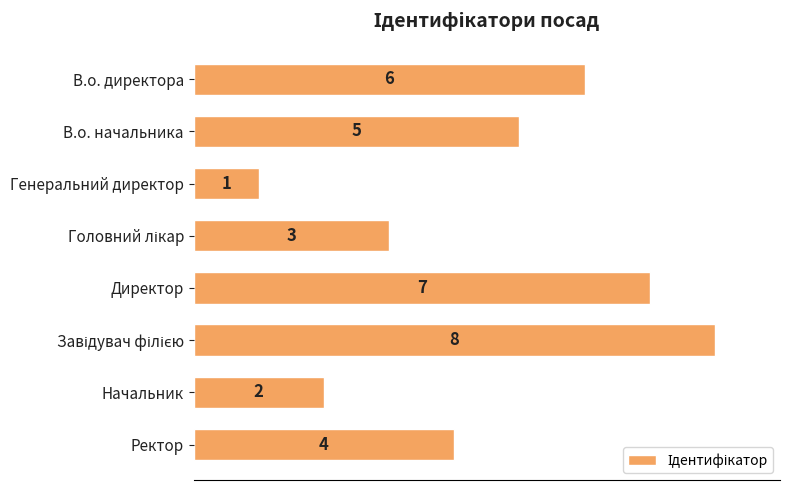

True or false: the data shows 4 at В.о. директора.

False